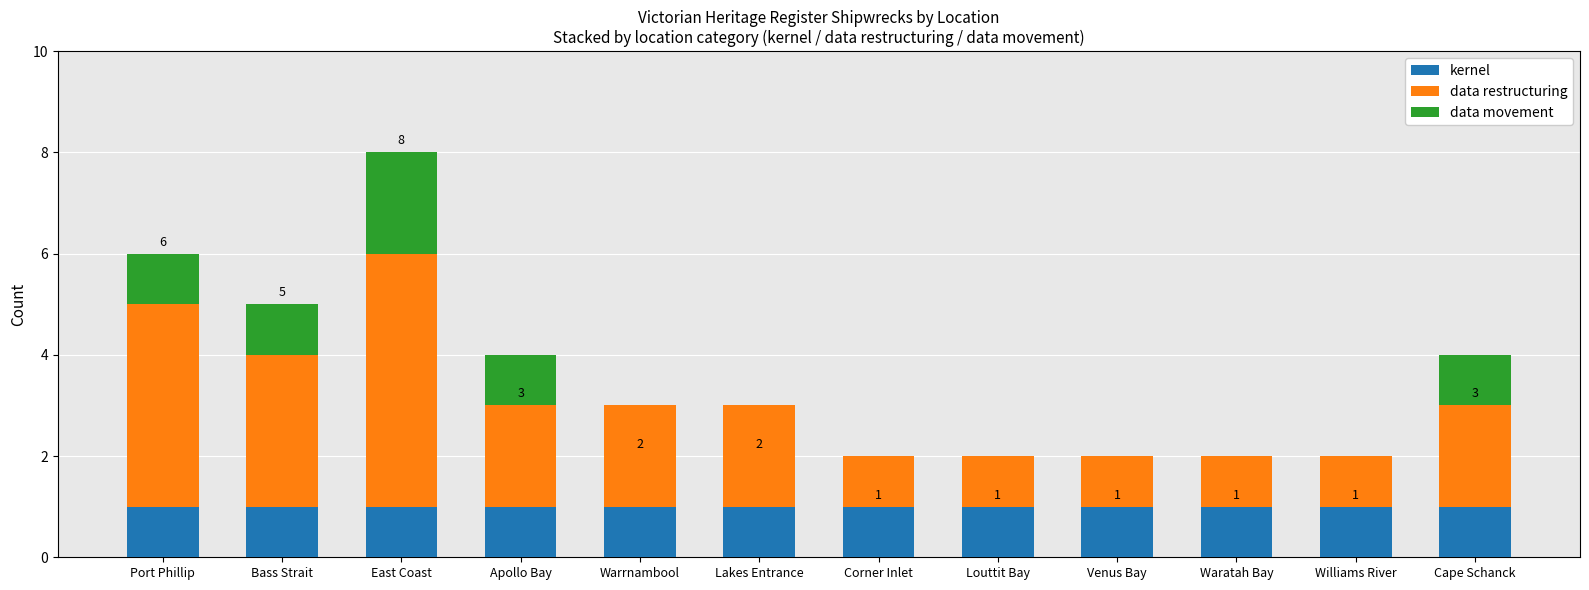

How many categories are shown in the chart?

12